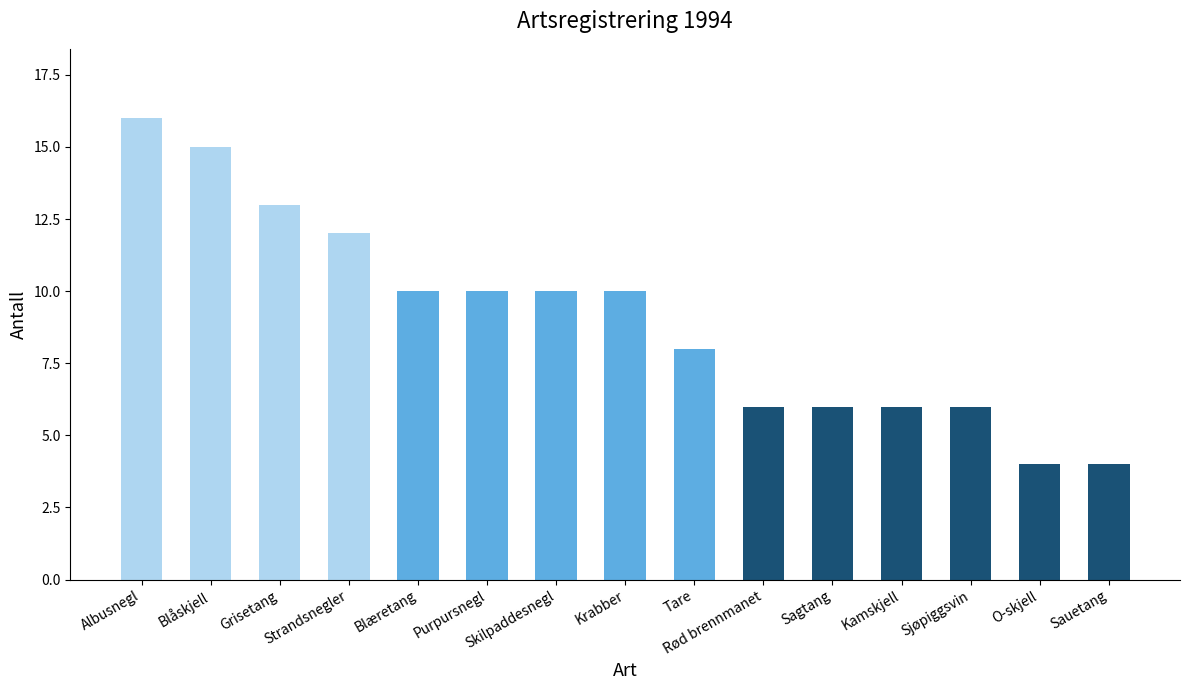

What is the change in value from Grisetang to O-skjell?

-9